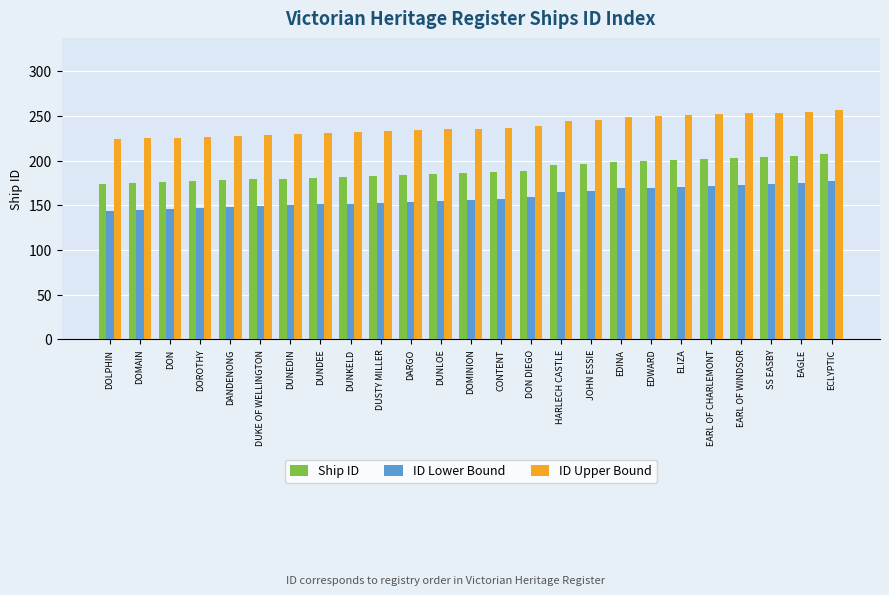

The Ship ID series shows 76 at EAGLE. True or false?

False